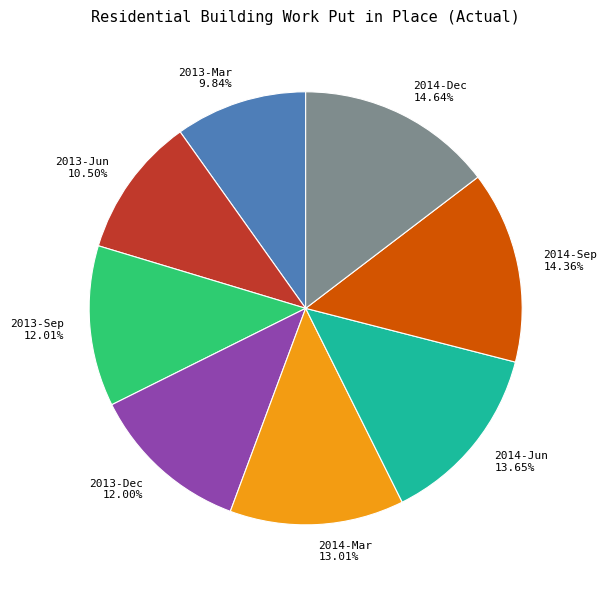

To the nearest percent, what is the average slice percentage?

12%